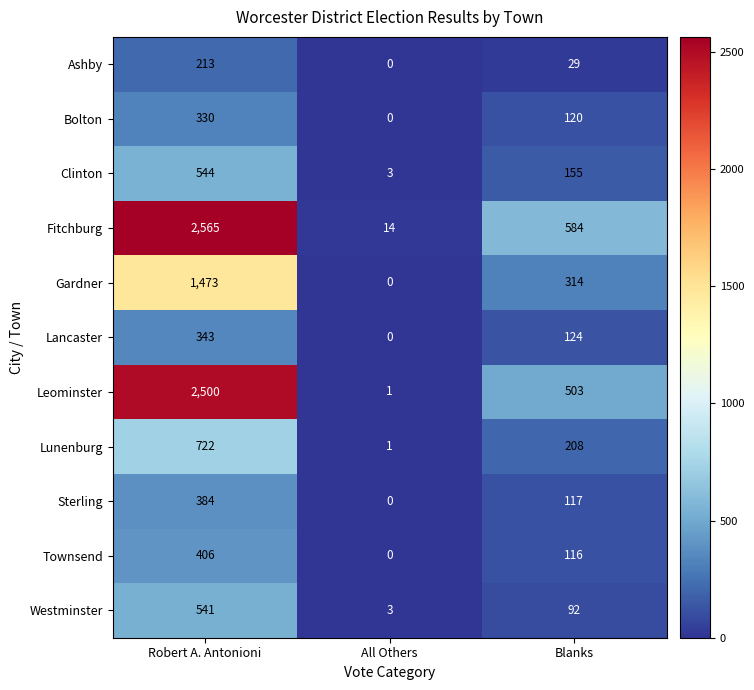

What is the spread (max minus min) of values at All Others?

14